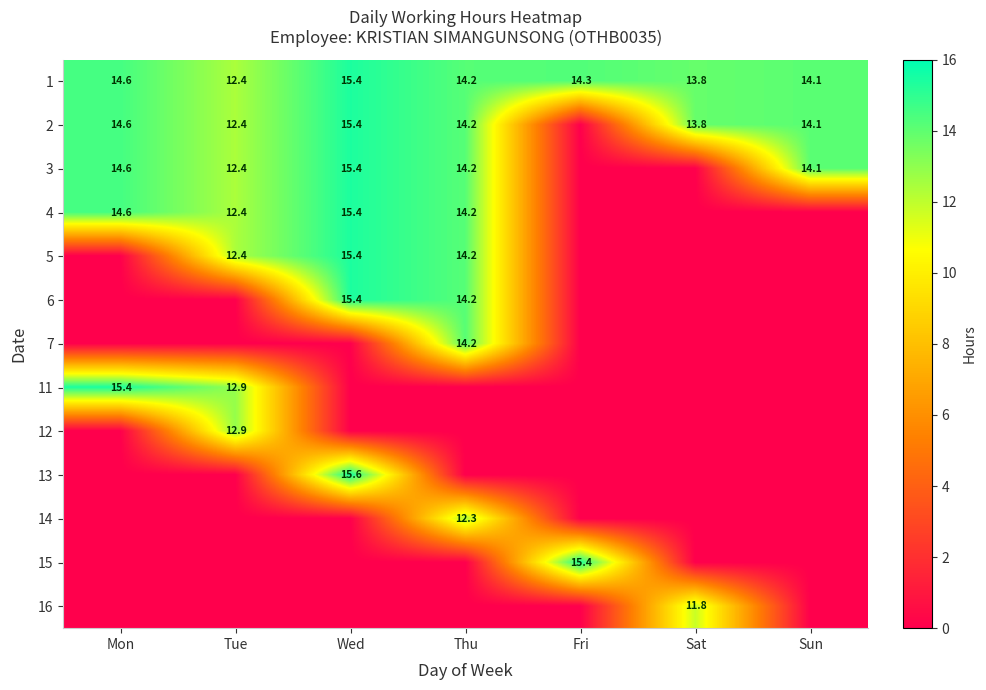

How many data points does each series have?

7